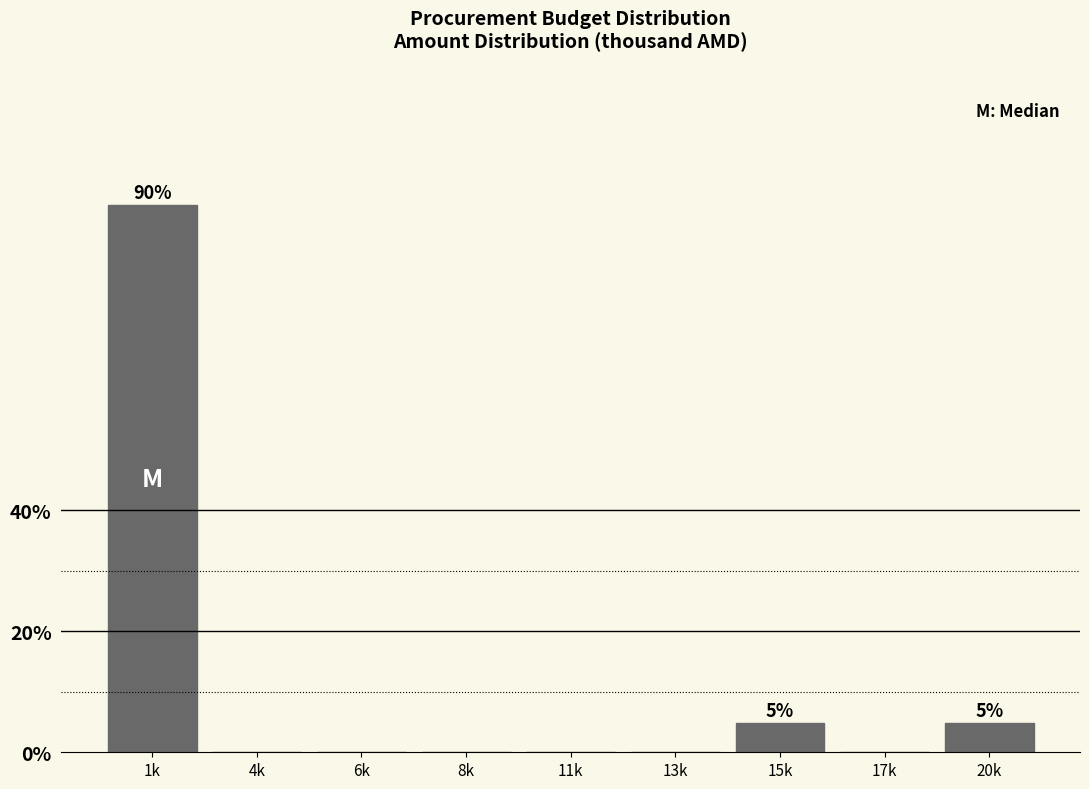

Reading right to left, what are all the values shown in this chart?

20k=4.8	17k=0.0	15k=4.8	13k=0.0	11k=0.0	8k=0.0	6k=0.0	4k=0.0	1k=90.5